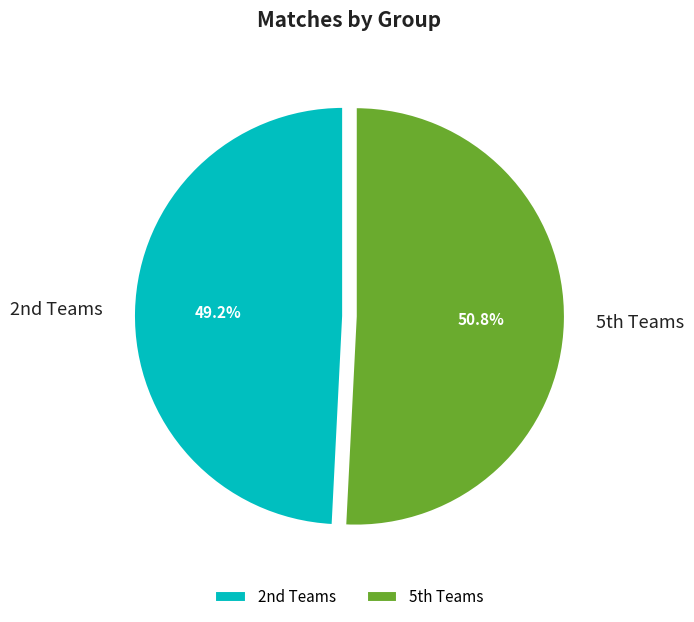

Rank the categories by value from highest to lowest.

5th Teams, 2nd Teams